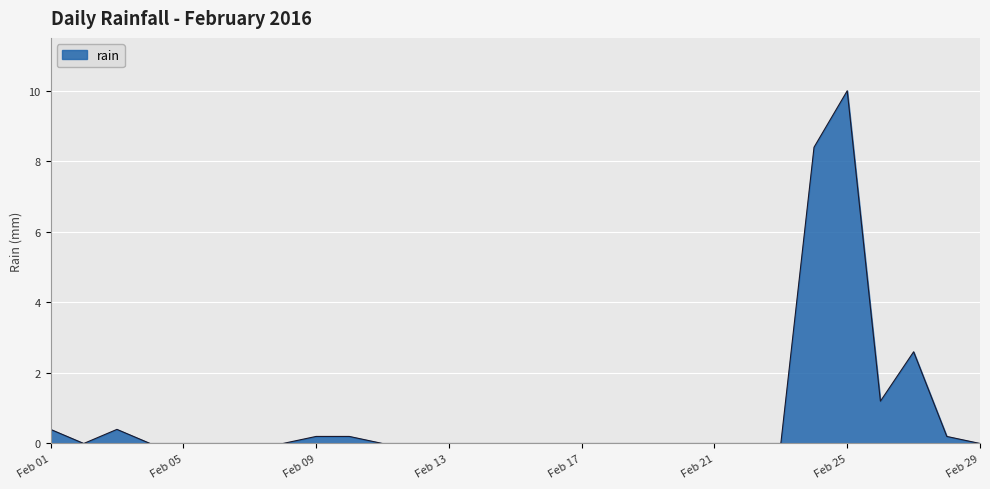

What is the maximum value shown in the chart?

10.0